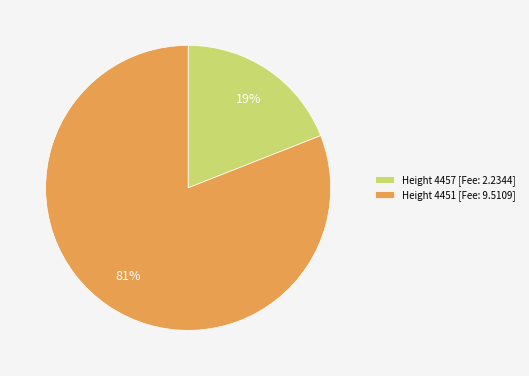

Between Height 4457 [Fee: 2.2344] and Height 4451 [Fee: 9.5109], which is larger?

Height 4451 [Fee: 9.5109]